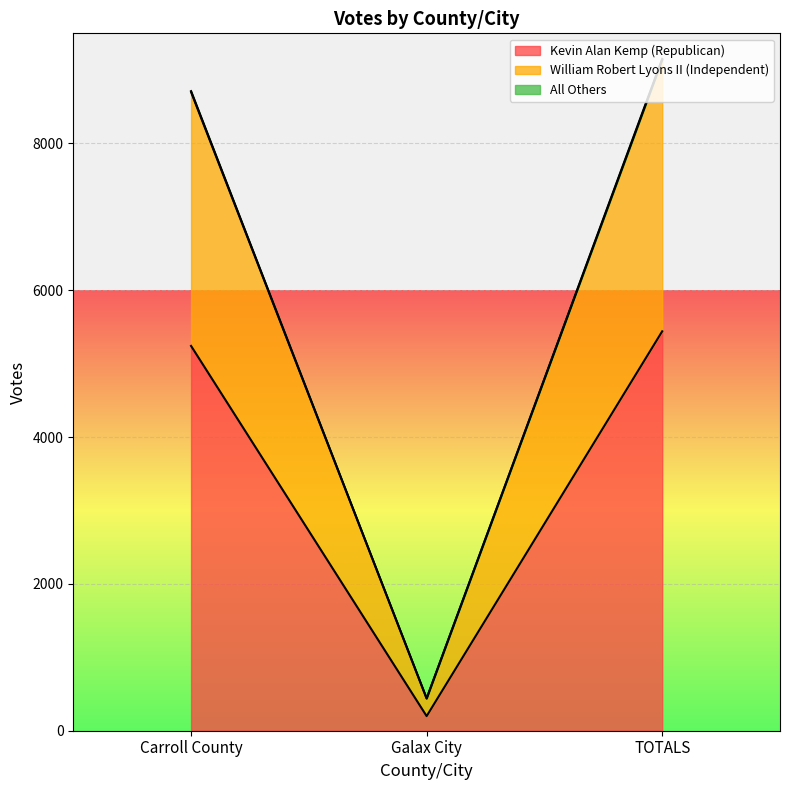

What is the maximum value shown in the chart?

9153